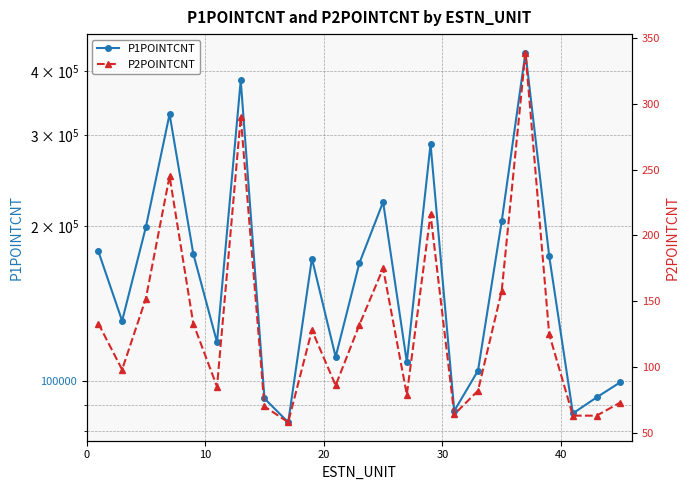

List the series in order of their overall mean, lowest first.

P2POINTCNT, P1POINTCNT